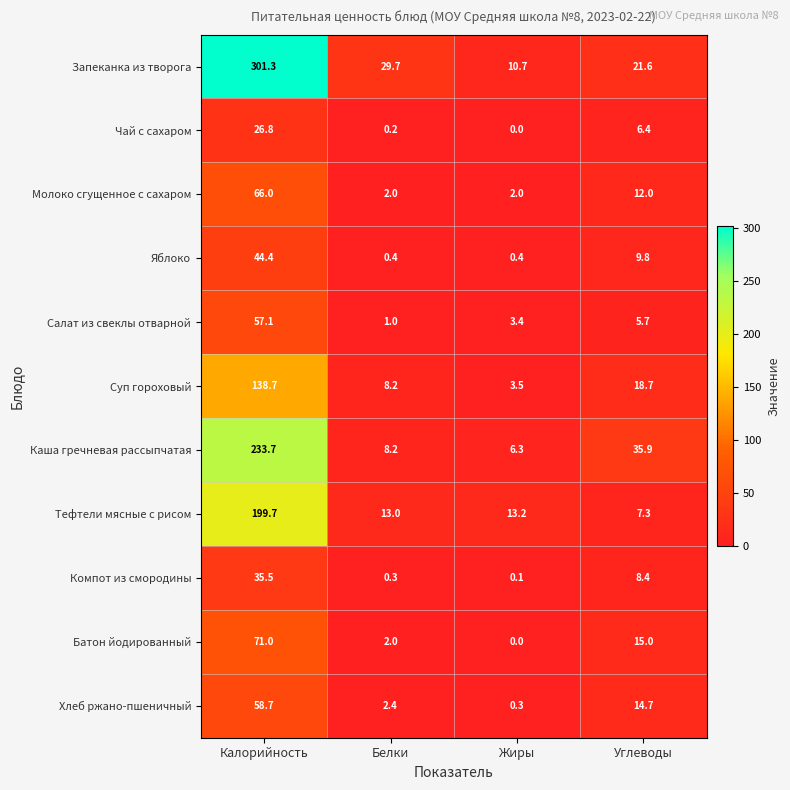

At which label does Суп гороховый first exceed 18?

Калорийность